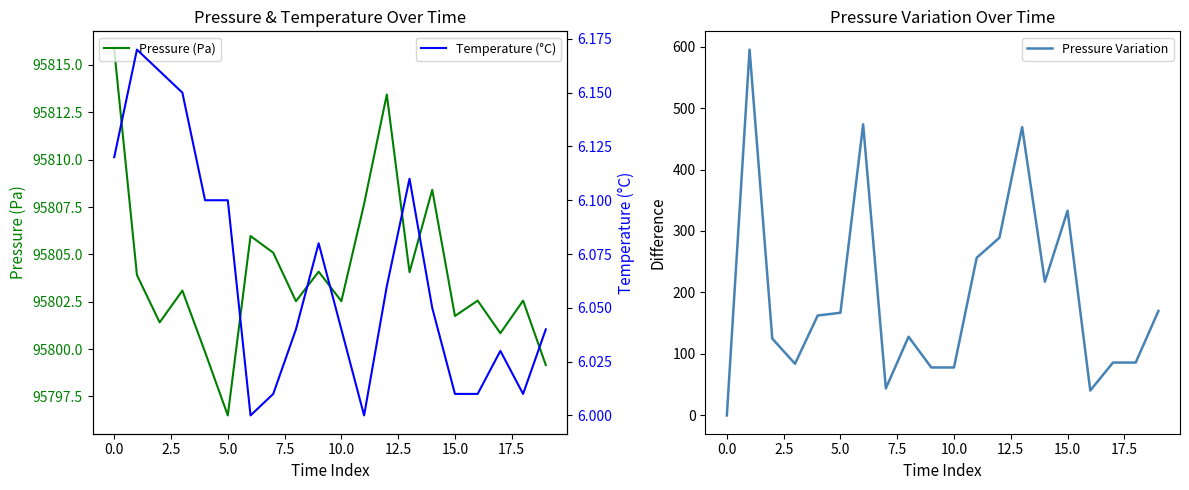

Which category has the lowest value in the Pressure Variation series?

0.0